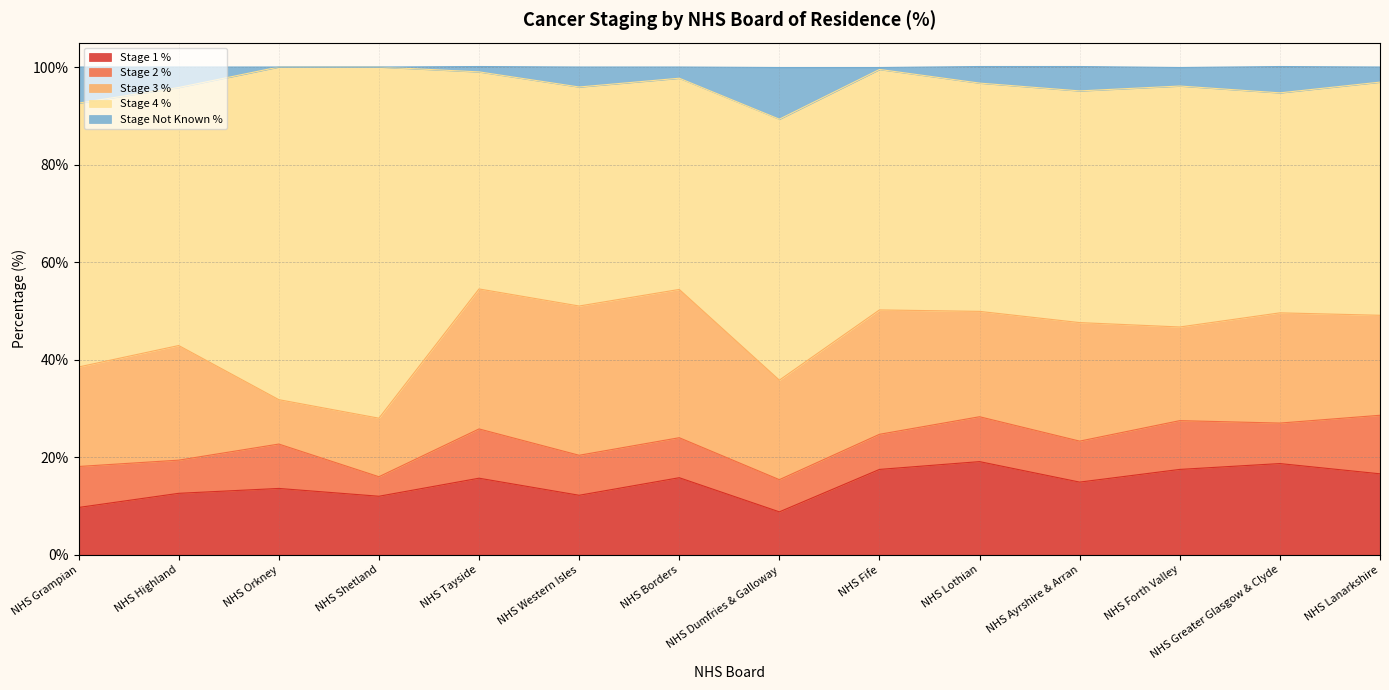

Between NHS Fife and NHS Forth Valley, which series saw the biggest shift?

Stage 3 %